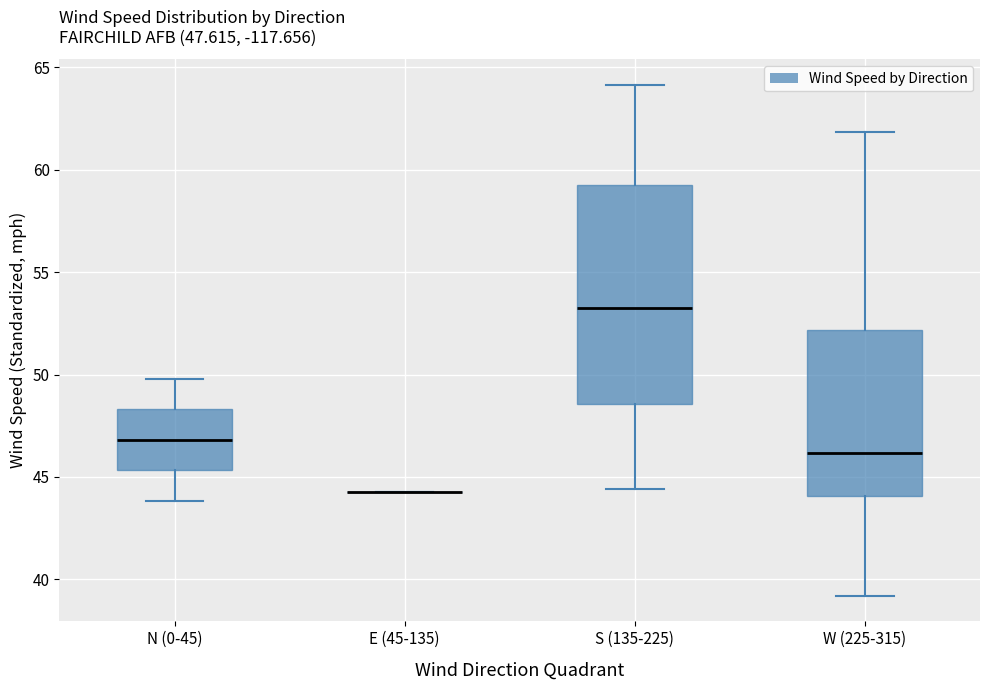

Which box is the tallest, from its lower edge to its upper edge?

S (135-225)